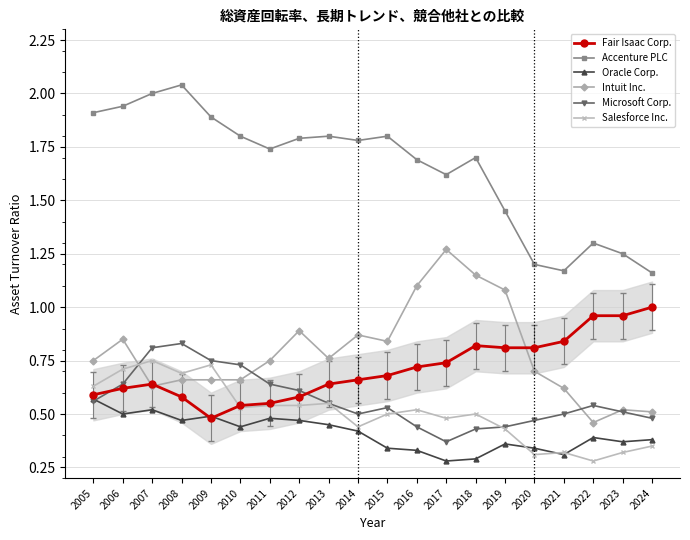

Where is Intuit Inc. nearest to the value 0?

2022